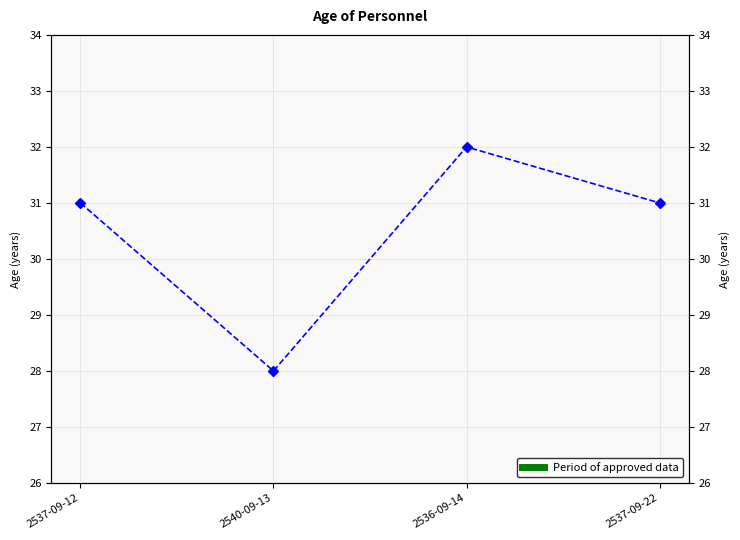

How many values are between 31 and 32?

3